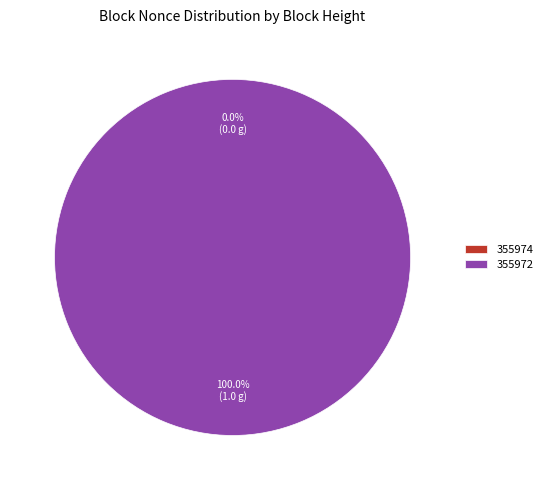

Rank the categories by value from highest to lowest.

355972, 355974